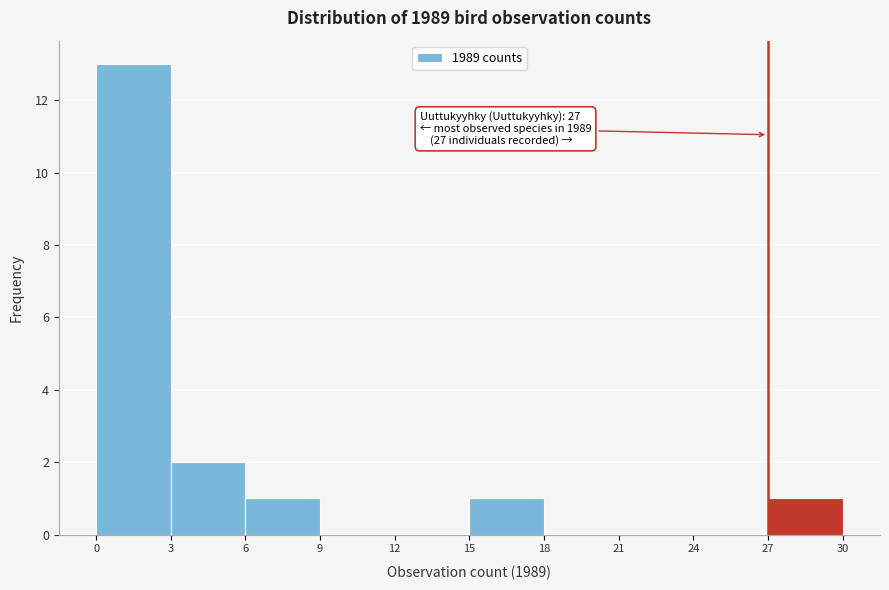

Over which range of the x-axis is the bar tallest?

0 to 3